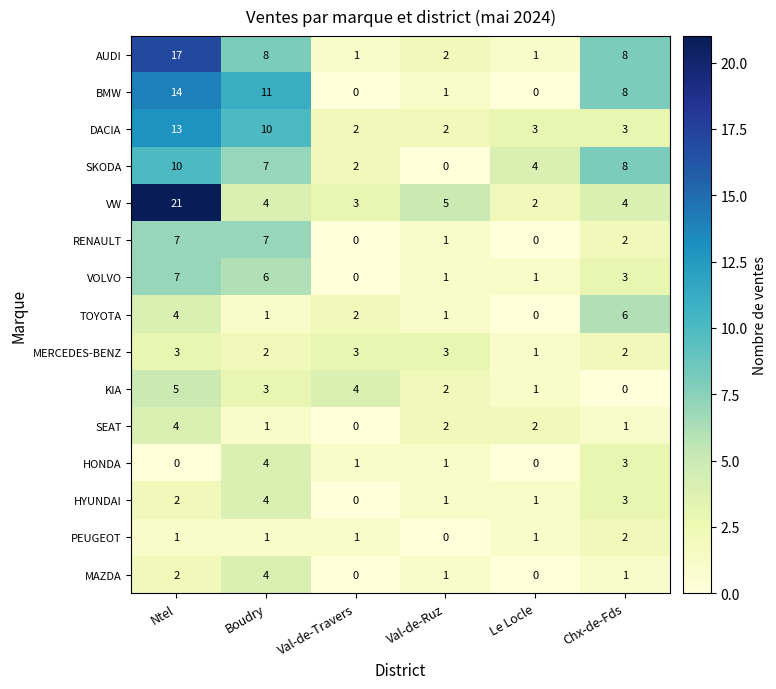

What is the spread (max minus min) of values at Chx-de-Fds?

8